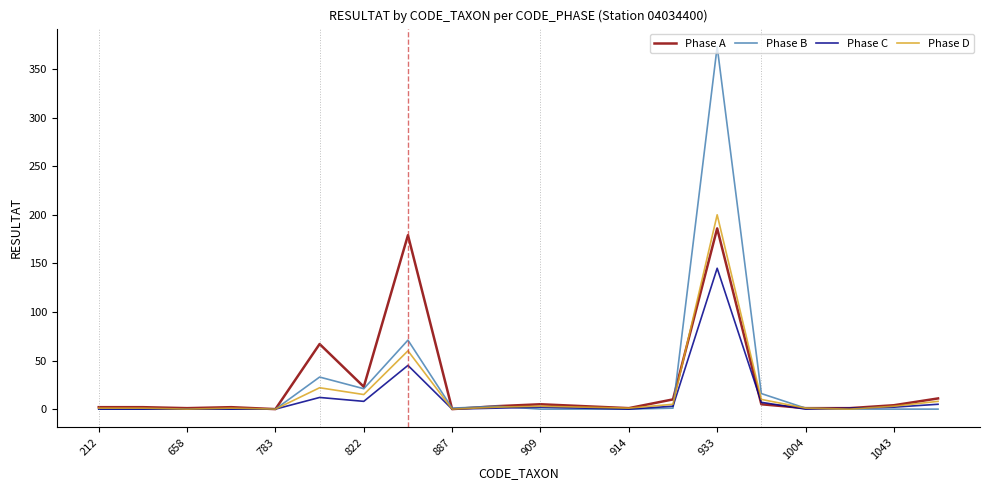

What is the highest value of the Phase C series?

145